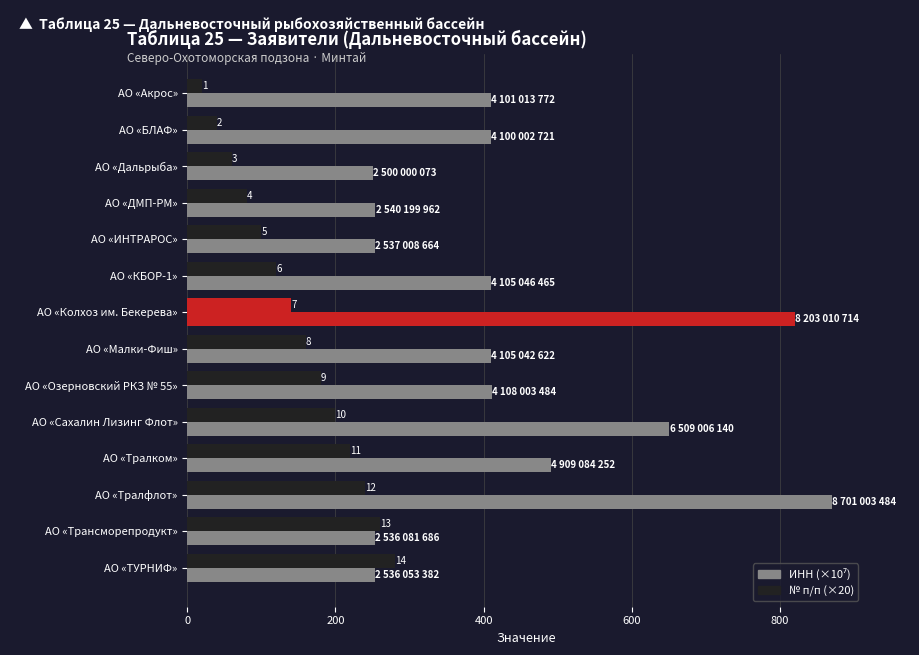

What is the maximum value for № п/п (×20)?

280.0